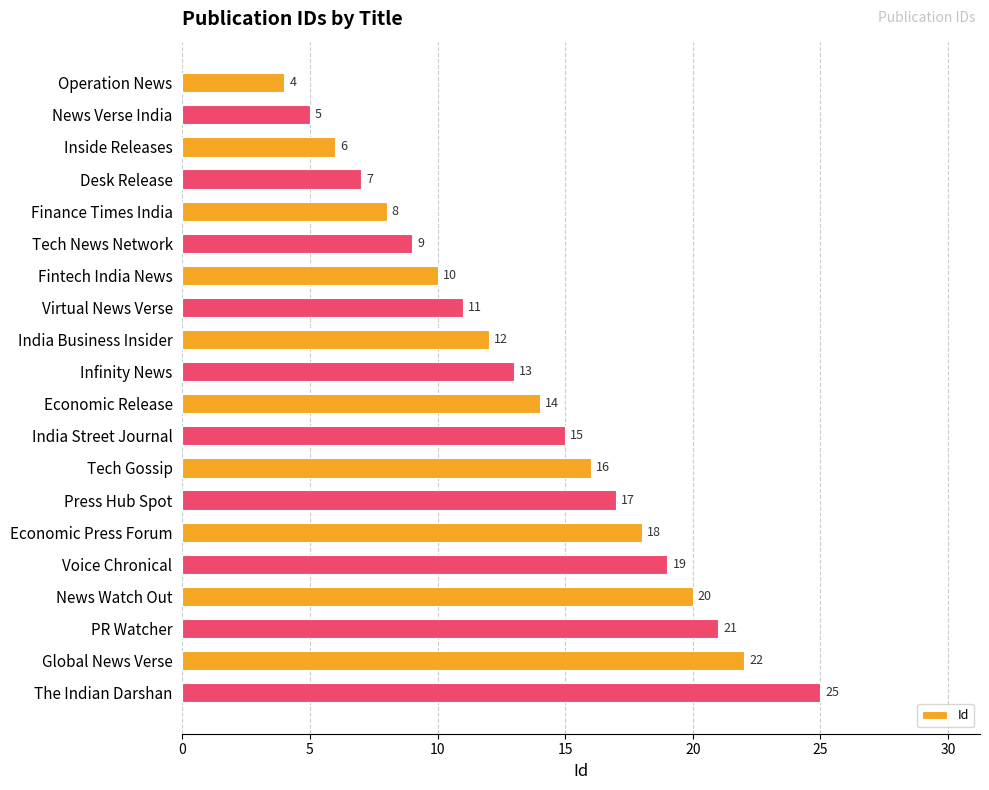

The chart shows a value of 16 at Tech Gossip. True or false?

True